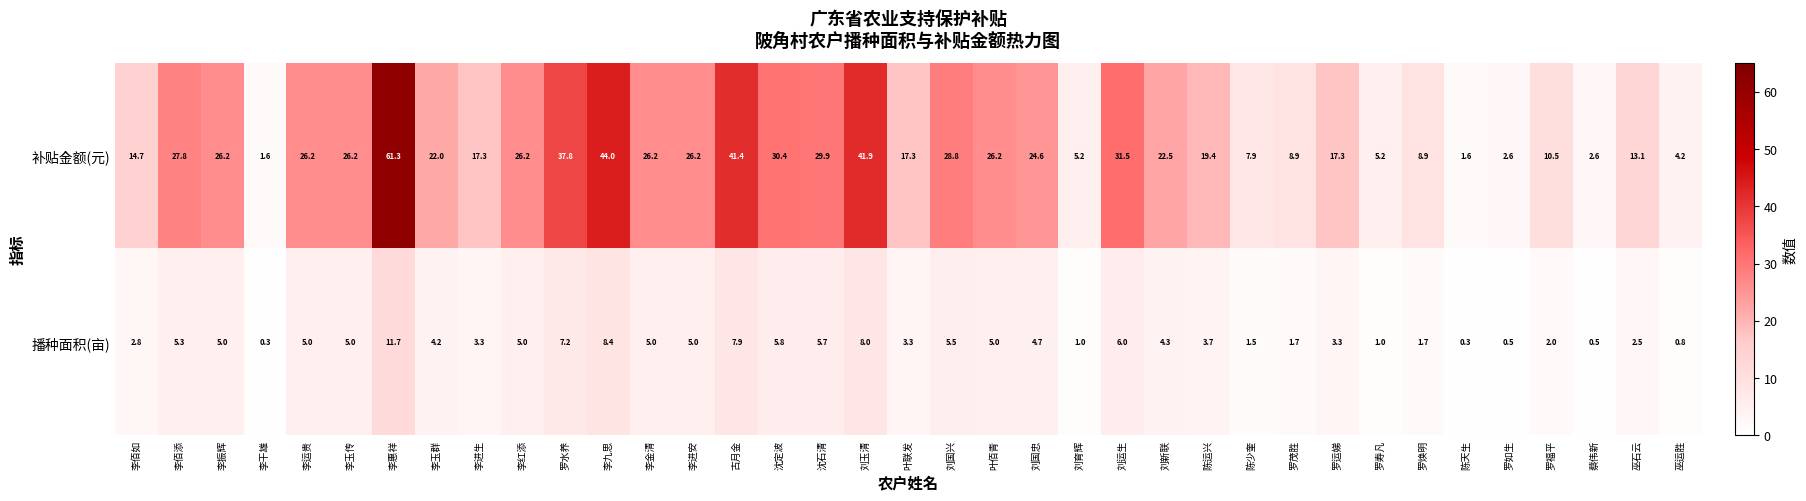

Rank the series by their average value, from lowest to highest.

播种面积(亩), 补贴金额(元)